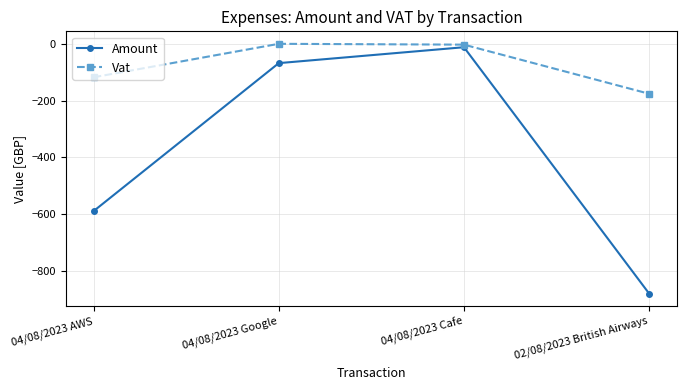

What is the total value across all series at 04/08/2023 Cafe?

-14.9